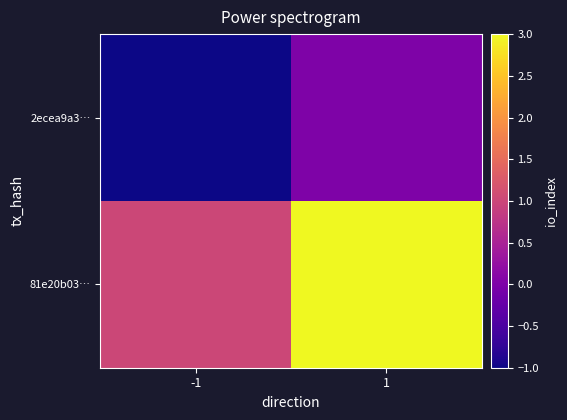

Reading left to right, list all the values displayed in this chart.

2ecea9a3…: -1=-1	1=0
81e20b03…: -1=1	1=3